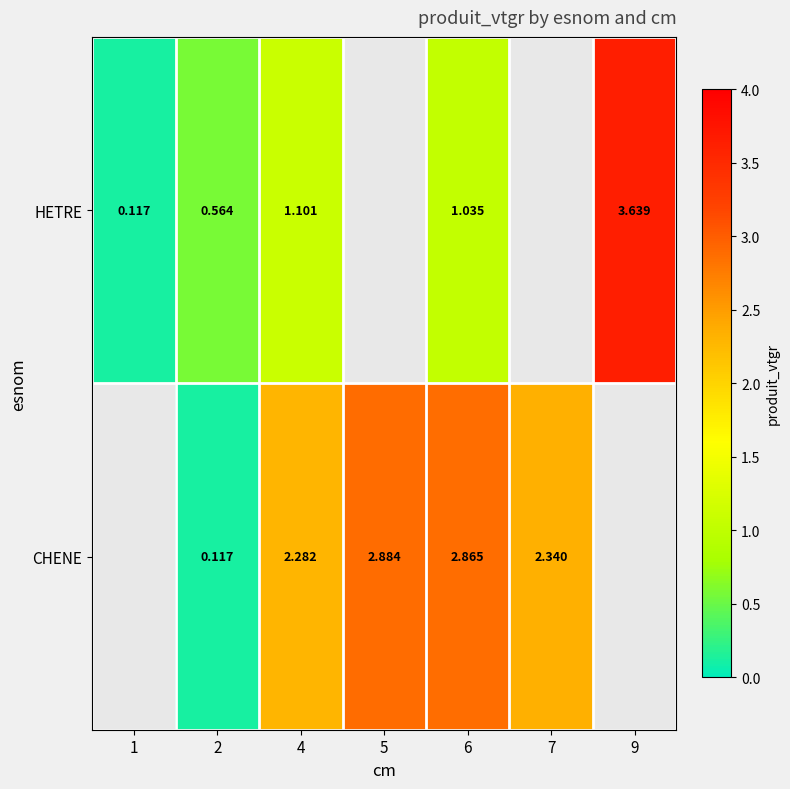

At 2, list the series in order from largest to smallest.

HETRE, CHENE